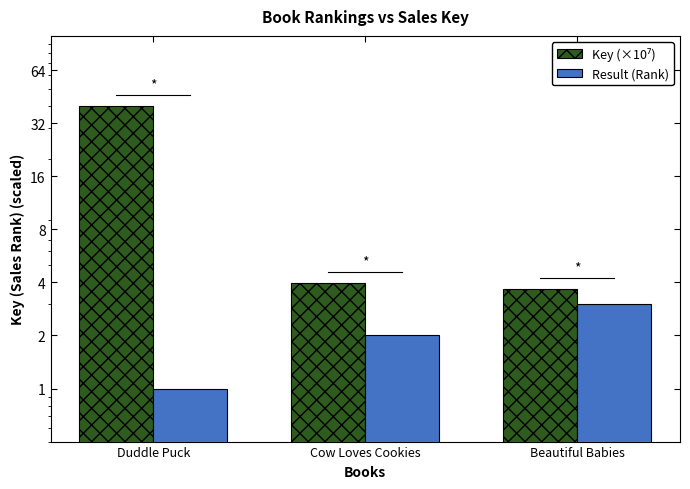

What position from the left is Cow Loves Cookies?

2